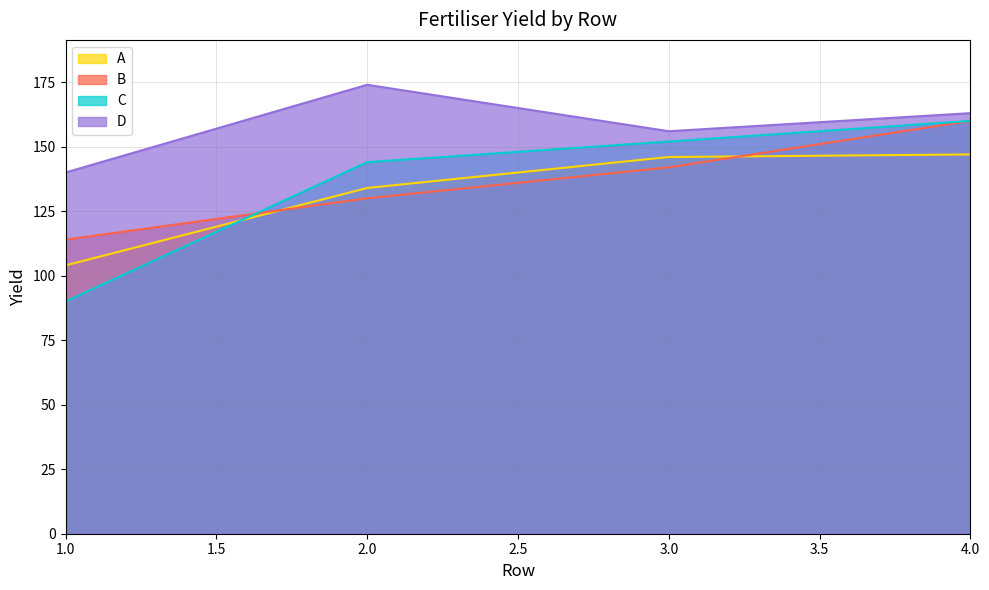

What is the value of the B point at the 3rd from the left?

142